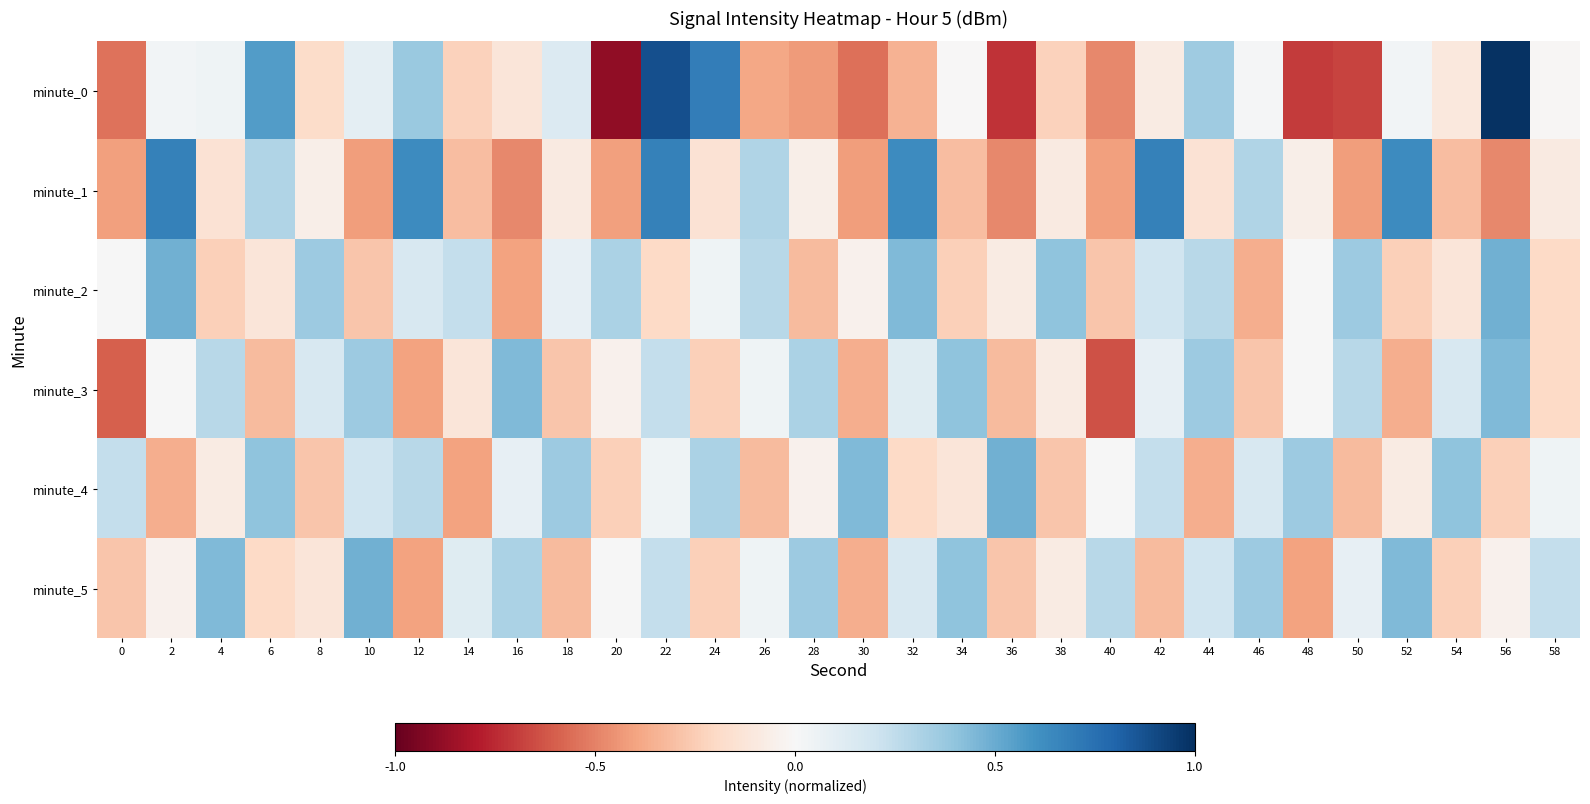

Reading left to right, list all the values displayed in this chart.

minute_0: 0=-0.5	2=0.0	4=0.0	6=0.6	8=-0.2	10=0.1	12=0.4	14=-0.2	16=-0.1	18=0.1	20=-0.9	22=0.9	24=0.7	26=-0.4	28=-0.4	30=-0.5	32=-0.3	34=-0.0	36=-0.7	38=-0.2	40=-0.5	42=-0.1	44=0.4	46=0.0	48=-0.7	50=-0.7	52=0.0	54=-0.1	56=1.0	58=-0.0
minute_1: 0=-0.4	2=0.7	4=-0.1	6=0.3	8=-0.1	10=-0.4	12=0.6	14=-0.3	16=-0.5	18=-0.1	20=-0.4	22=0.7	24=-0.1	26=0.3	28=-0.1	30=-0.4	32=0.6	34=-0.3	36=-0.5	38=-0.1	40=-0.4	42=0.7	44=-0.1	46=0.3	48=-0.1	50=-0.4	52=0.6	54=-0.3	56=-0.5	58=-0.1
minute_2: 0=0.0	2=0.5	4=-0.2	6=-0.1	8=0.4	10=-0.3	12=0.2	14=0.2	16=-0.4	18=0.1	20=0.3	22=-0.2	24=0.0	26=0.3	28=-0.3	30=-0.0	32=0.4	34=-0.2	36=-0.1	38=0.4	40=-0.3	42=0.2	44=0.3	46=-0.4	48=0.0	50=0.4	52=-0.2	54=-0.1	56=0.5	58=-0.2
minute_3: 0=-0.6	2=0.0	4=0.3	6=-0.3	8=0.2	10=0.4	12=-0.4	14=-0.1	16=0.4	18=-0.3	20=-0.0	22=0.2	24=-0.2	26=0.0	28=0.3	30=-0.4	32=0.1	34=0.4	36=-0.3	38=-0.1	40=-0.6	42=0.1	44=0.4	46=-0.3	48=0.0	50=0.3	52=-0.4	54=0.2	56=0.4	58=-0.2
minute_4: 0=0.2	2=-0.4	4=-0.1	6=0.4	8=-0.3	10=0.2	12=0.3	14=-0.4	16=0.1	18=0.4	20=-0.2	22=0.0	24=0.3	26=-0.3	28=-0.0	30=0.4	32=-0.2	34=-0.1	36=0.5	38=-0.3	40=0.0	42=0.2	44=-0.4	46=0.2	48=0.4	50=-0.3	52=-0.1	54=0.4	56=-0.2	58=0.0
minute_5: 0=-0.3	2=-0.0	4=0.4	6=-0.2	8=-0.1	10=0.5	12=-0.4	14=0.1	16=0.3	18=-0.3	20=0.0	22=0.2	24=-0.2	26=0.0	28=0.4	30=-0.4	32=0.2	34=0.4	36=-0.3	38=-0.1	40=0.3	42=-0.3	44=0.2	46=0.4	48=-0.4	50=0.1	52=0.4	54=-0.2	56=-0.0	58=0.2